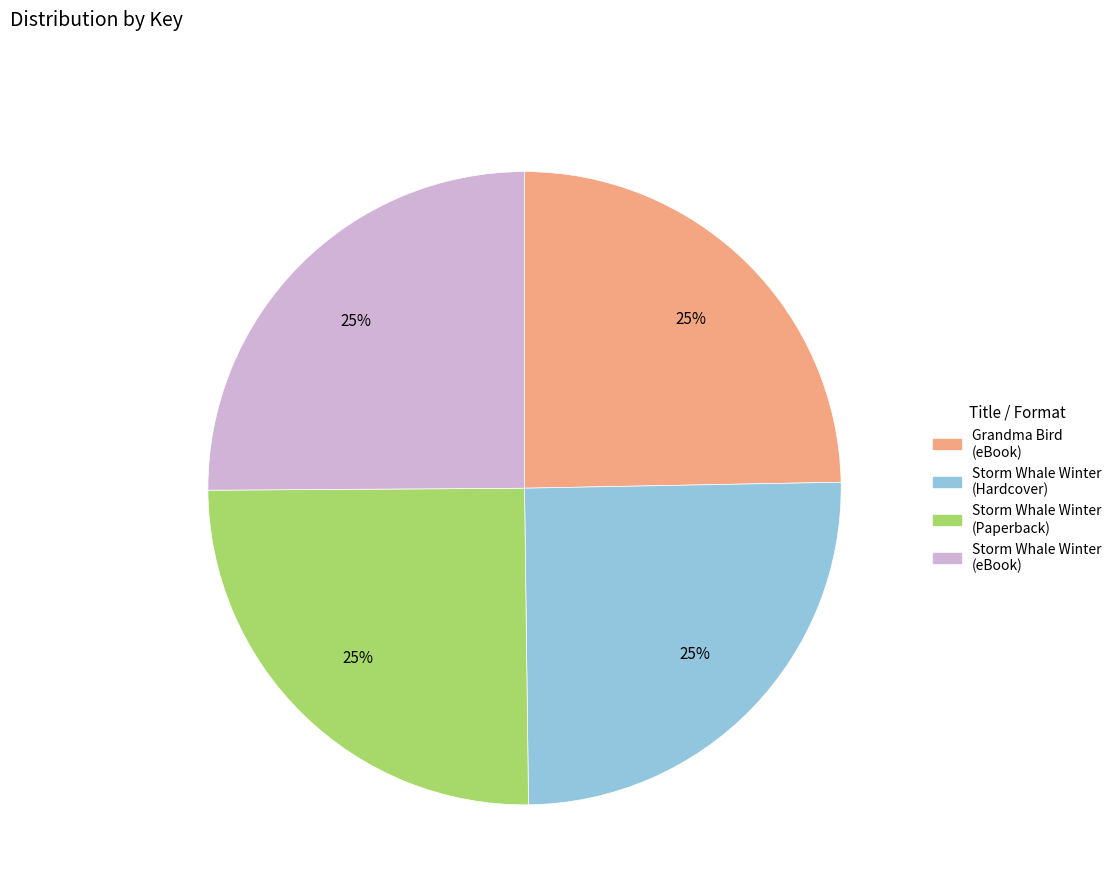

To the nearest percent, what is the average slice percentage?

25%